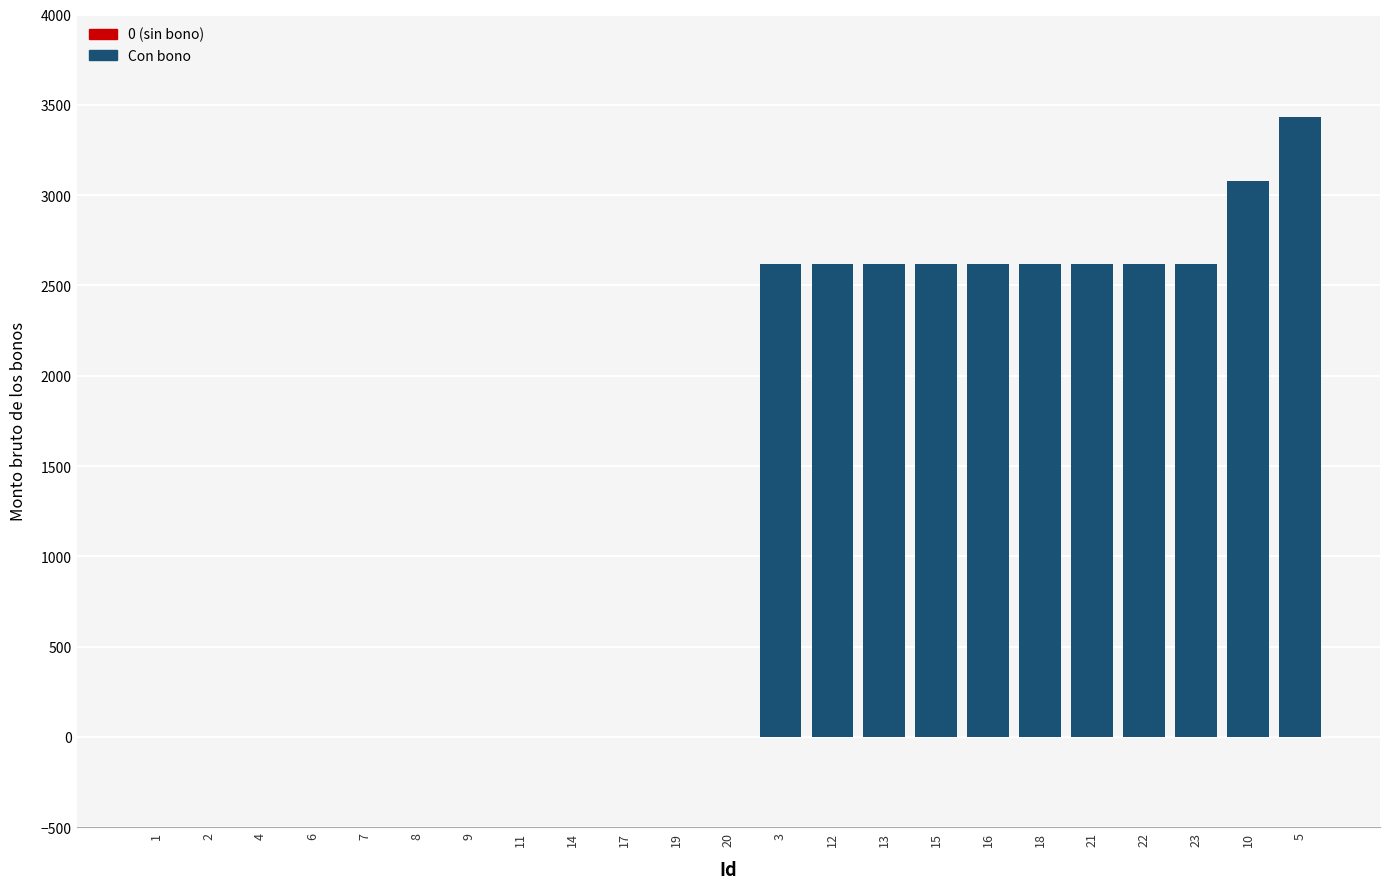

Read the value at 22.

2621